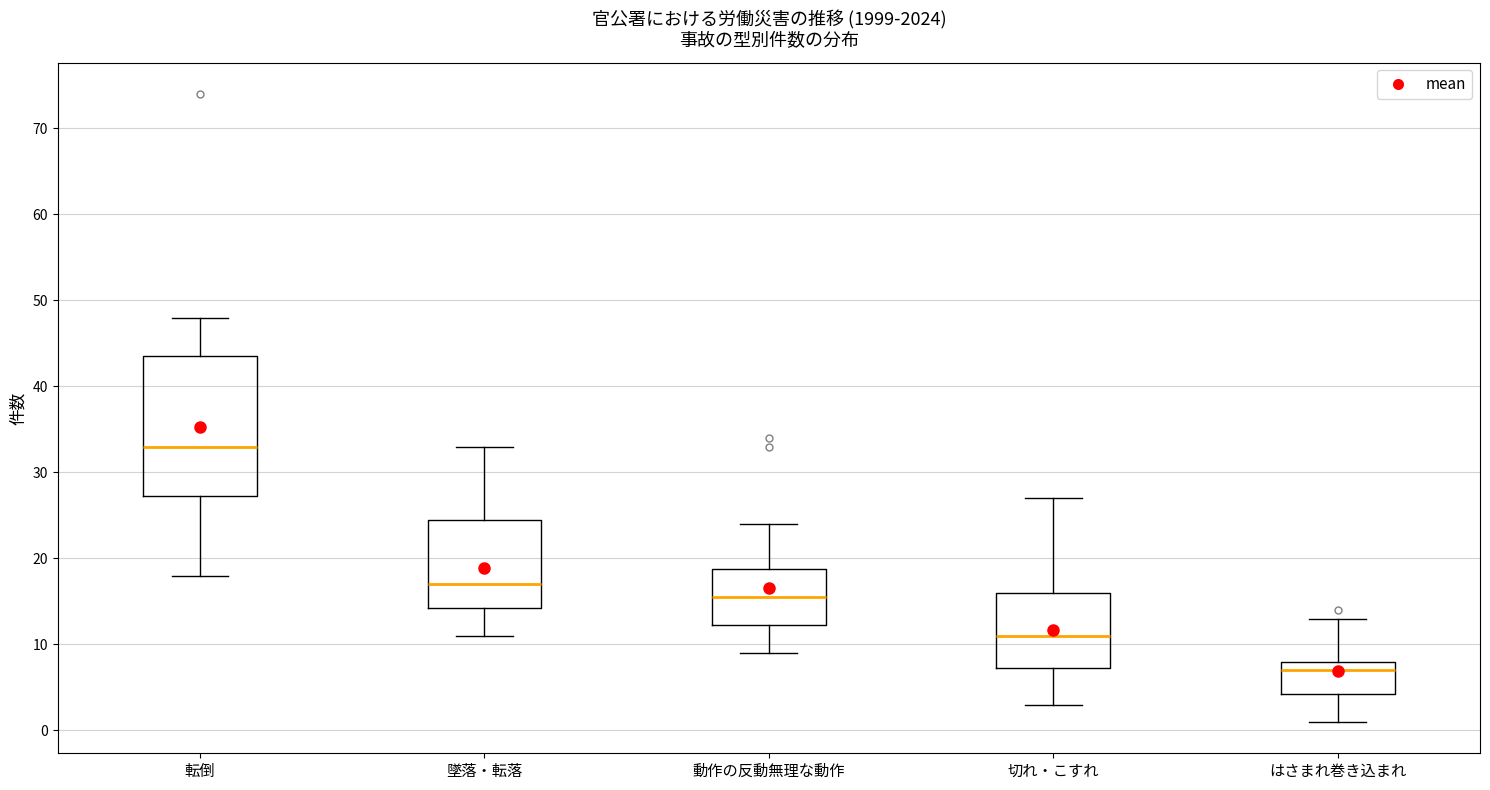

Where does the lower whisker of the box for 墜落・転落 end on the y-axis? The values are not printed on the chart, so give them approximately, as read against the axis.

11